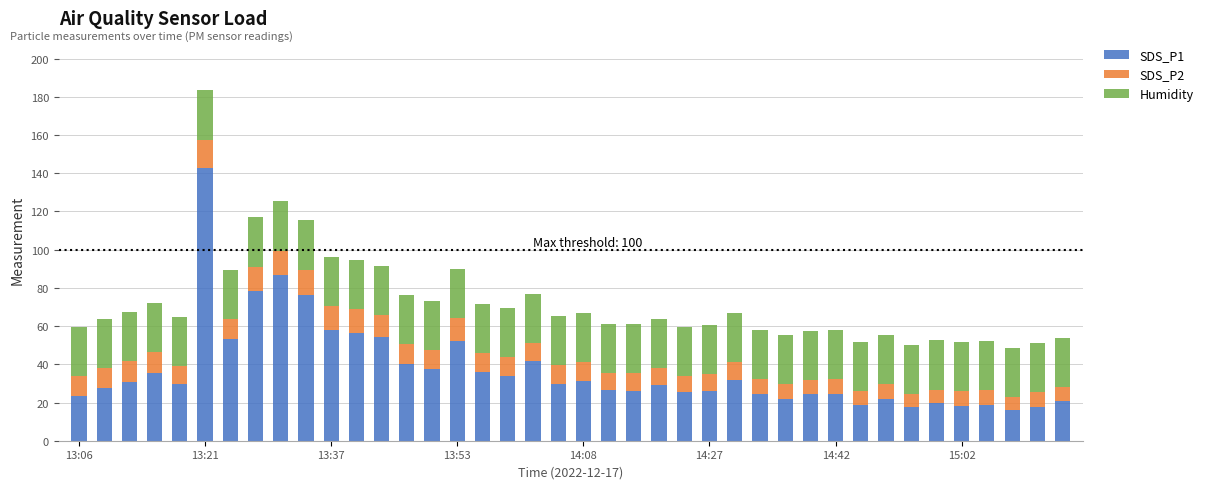

Count the number of data series in this chart.

3